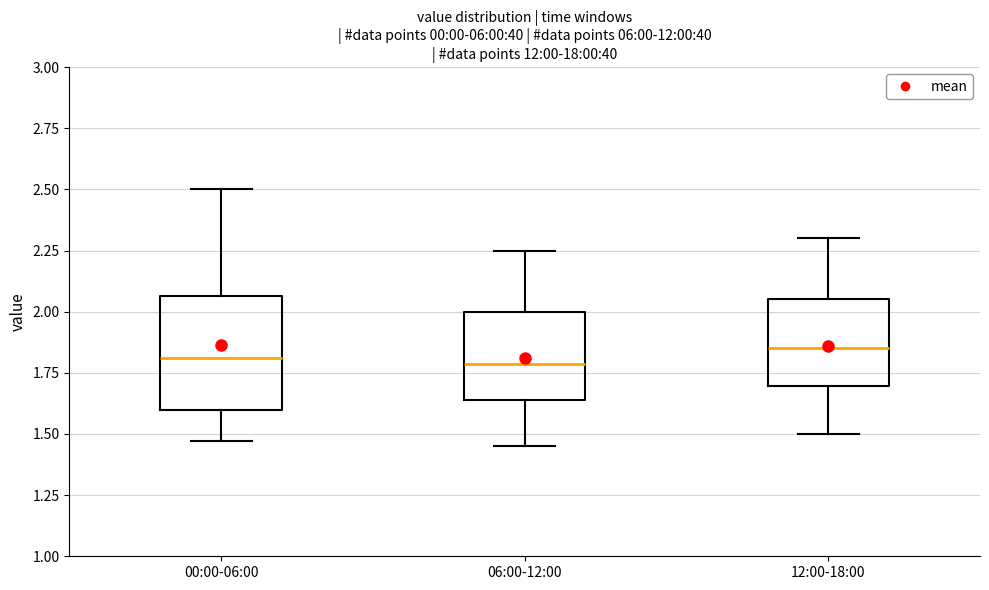

Reading left to right, transcribe this box plot: for each box, give where its median line is, the range the box spans, and where its two whiskers end, as read against the y-axis. The values are not printed on the chart, so give them approximately, as read against the axis.

00:00-06:00: median 1.80, box 1.60 to 2.05, whiskers 1.45 to 2.50
06:00-12:00: median 1.80, box 1.65 to 2.00, whiskers 1.45 to 2.25
12:00-18:00: median 1.85, box 1.70 to 2.05, whiskers 1.50 to 2.30